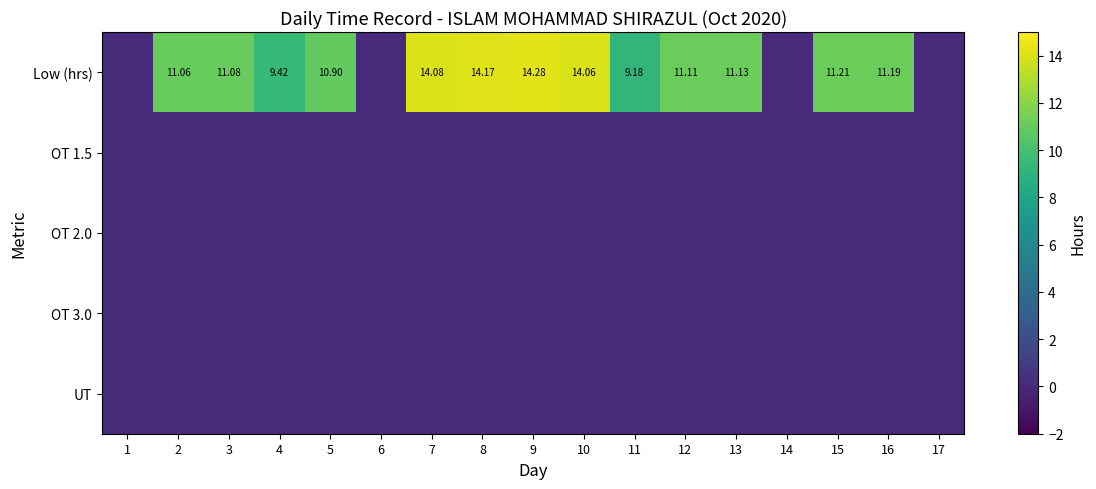

At which category does the chart reach its minimum across all series?

1